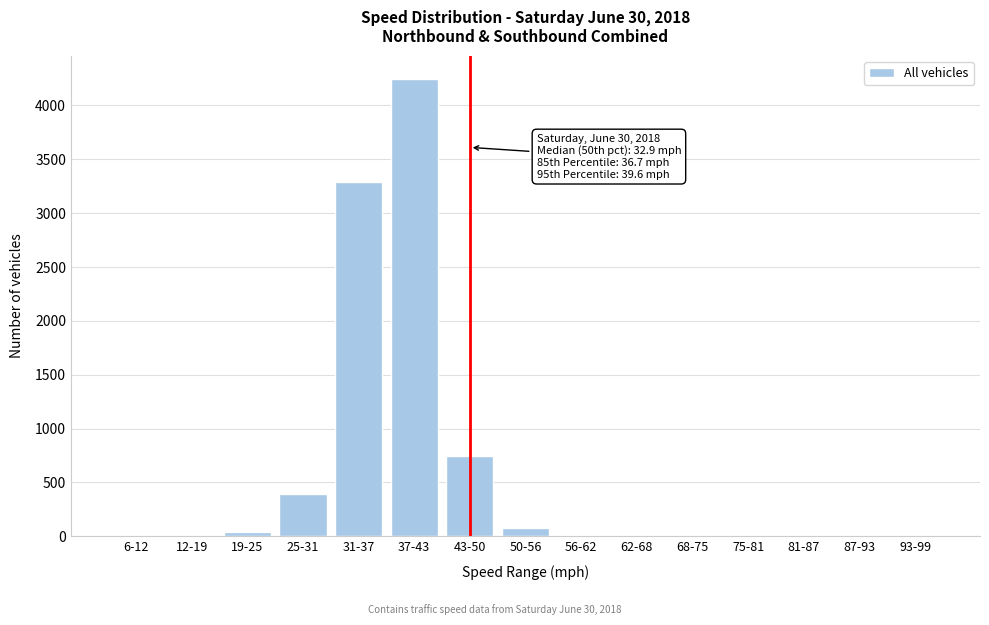

What is the sum of all values?

8809